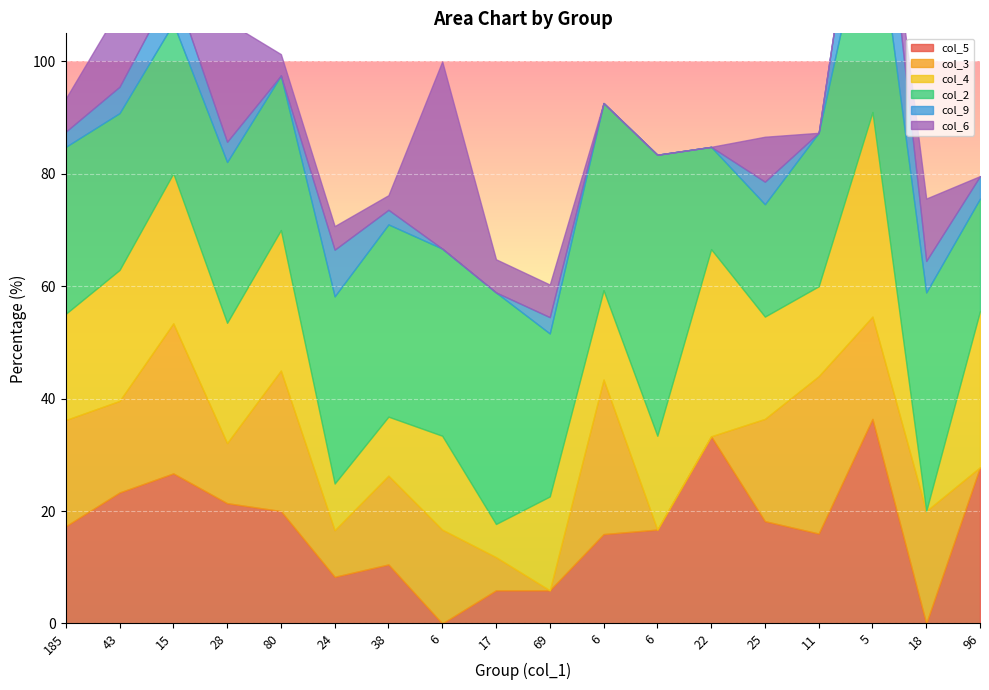

What is the value of the col_3 point at the 7th from the left?

15.8